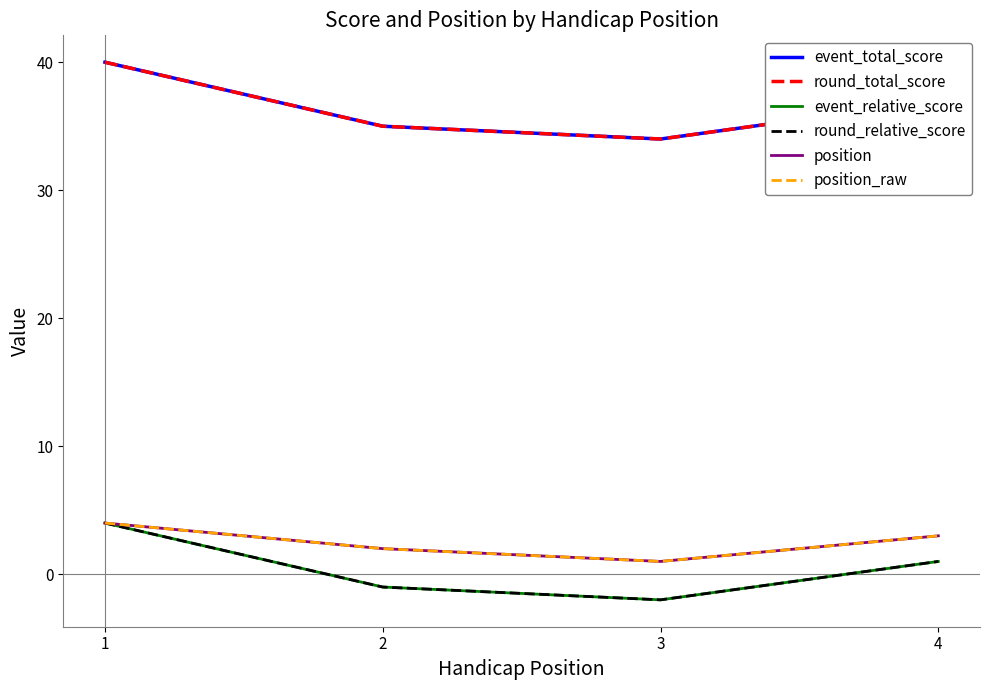

At which label does round_relative_score reach its peak?

1